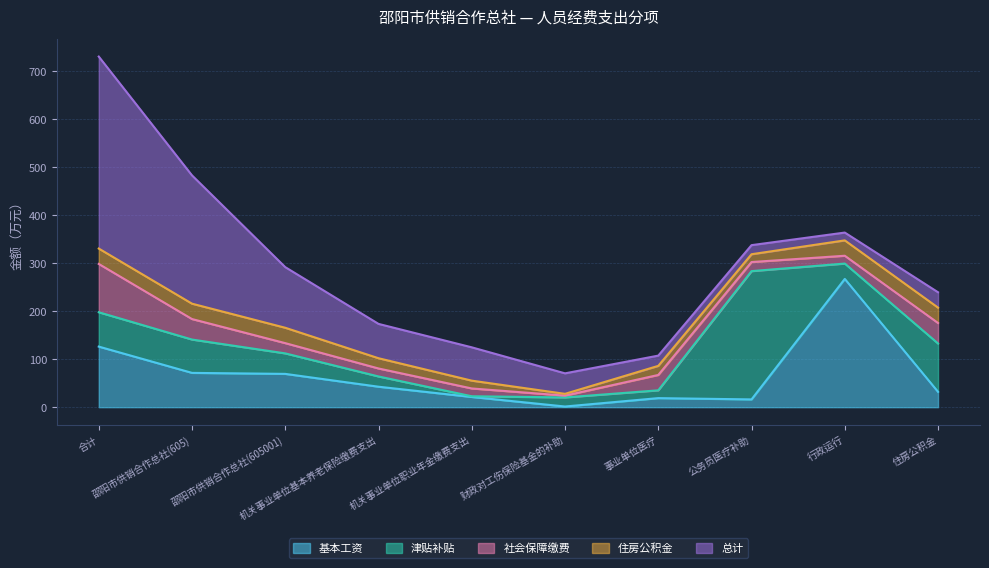

Does the chart display data point markers on the line(s)?

No